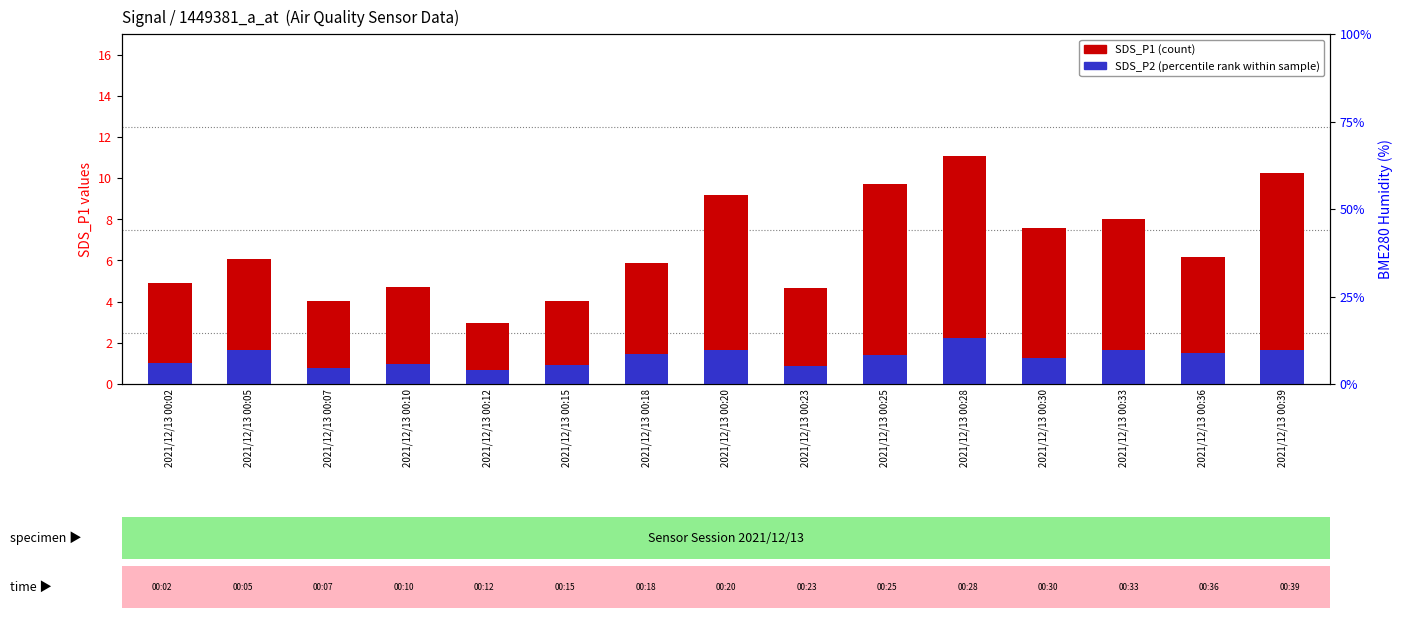

Reading left to right, extract all data points from this chart.

SDS_P1 (count): 4.9	6.1	4.0	4.7	3.0	4.0	5.9	9.2	4.7	9.7	11.1	7.6	8.0	6.2	10.2
SDS_P2 (percentile rank): 1.0	1.7	0.8	1.0	0.7	0.9	1.5	1.7	0.9	1.4	2.2	1.2	1.6	1.5	1.6